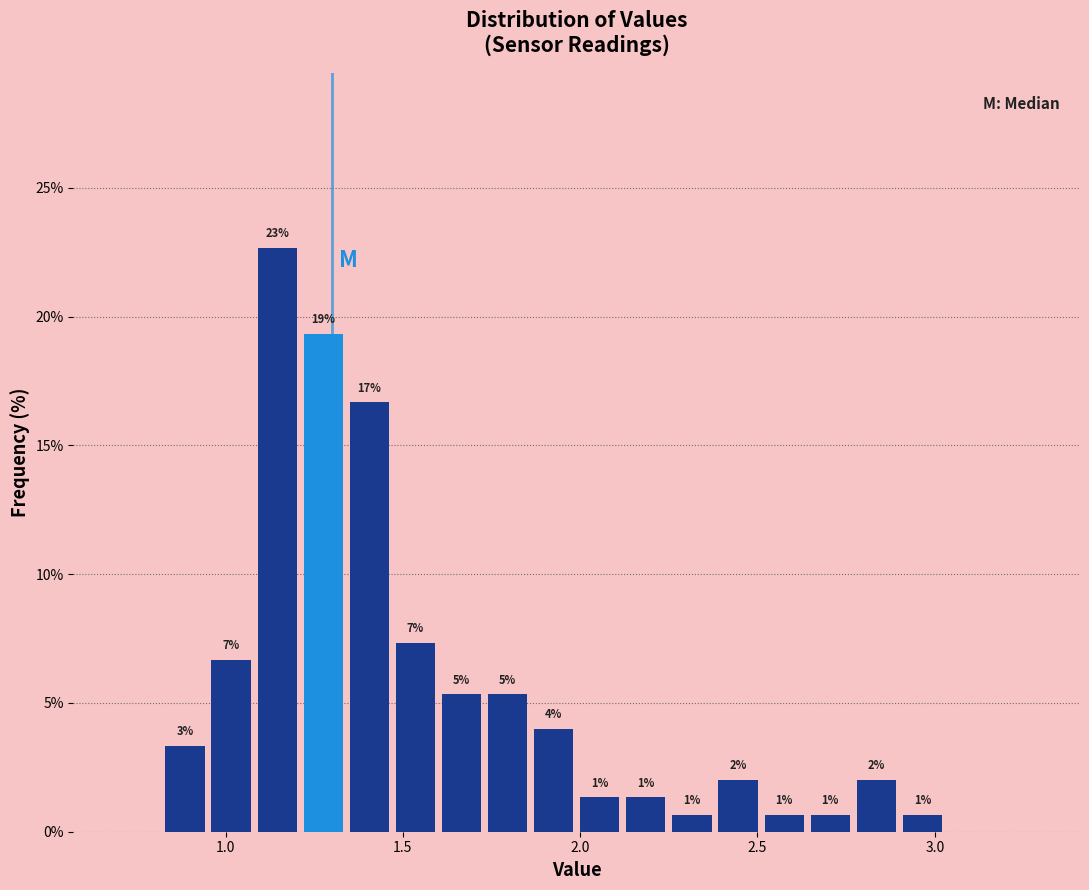

Read against the x-axis, roughly where is the centre of the tallest bar?

1.15